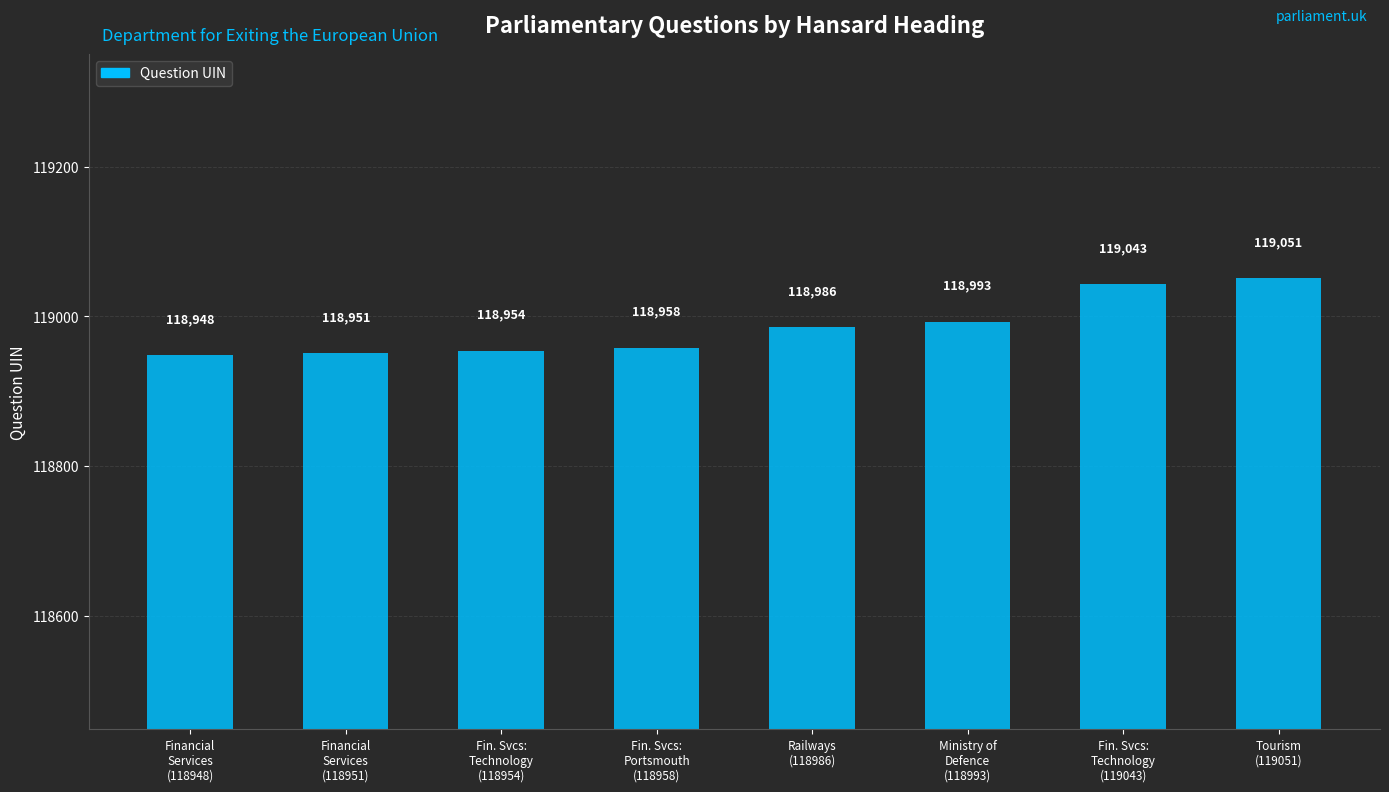

Reading left to right, extract all data points from this chart.

Financial
Services
(118948)=118948	Financial
Services
(118951)=118951	Fin. Svcs:
Technology
(118954)=118954	Fin. Svcs:
Portsmouth
(118958)=118958	Railways
(118986)=118986	Ministry of
Defence
(118993)=118993	Fin. Svcs:
Technology
(119043)=119043	Tourism
(119051)=119051